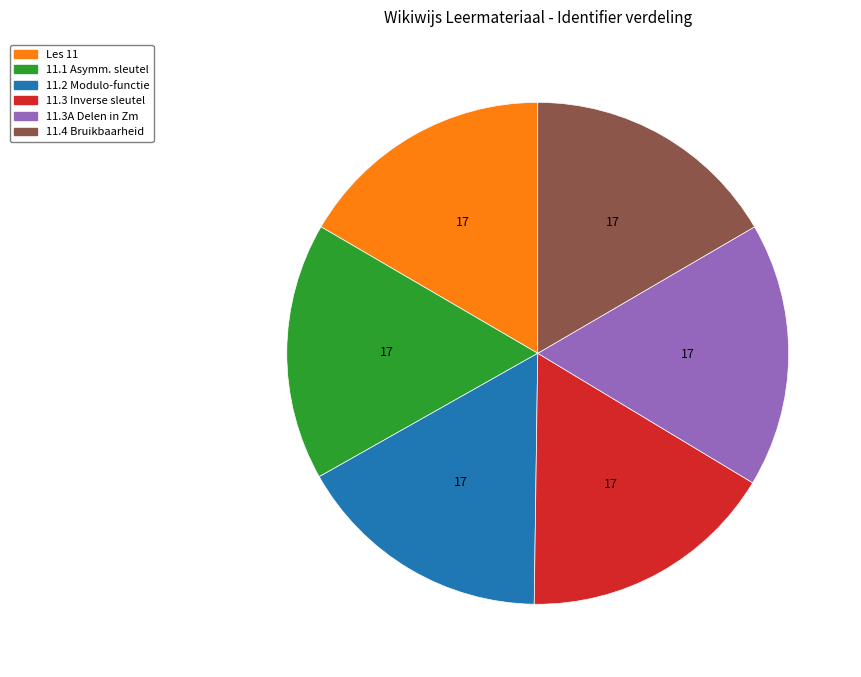

Count the number of slices in the pie.

6